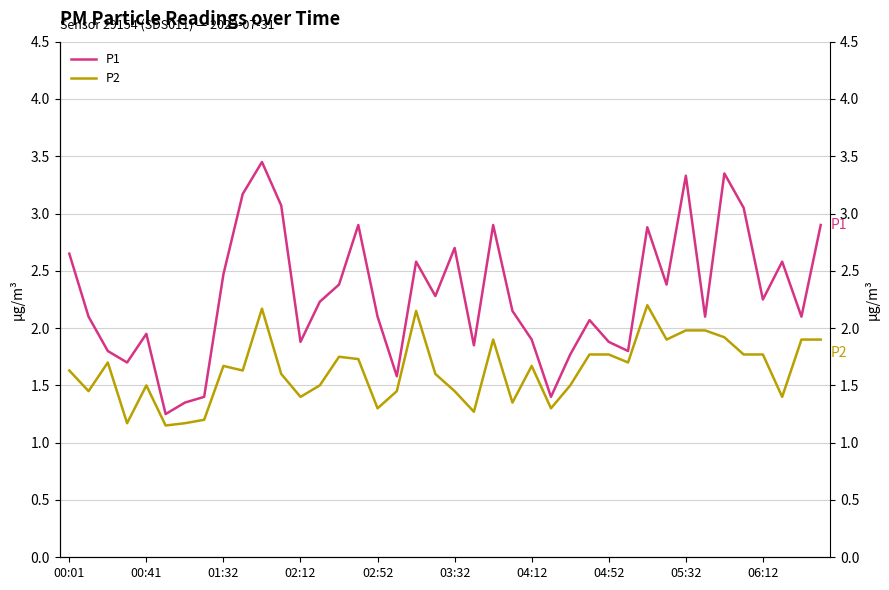

What position from the left is 29?

30